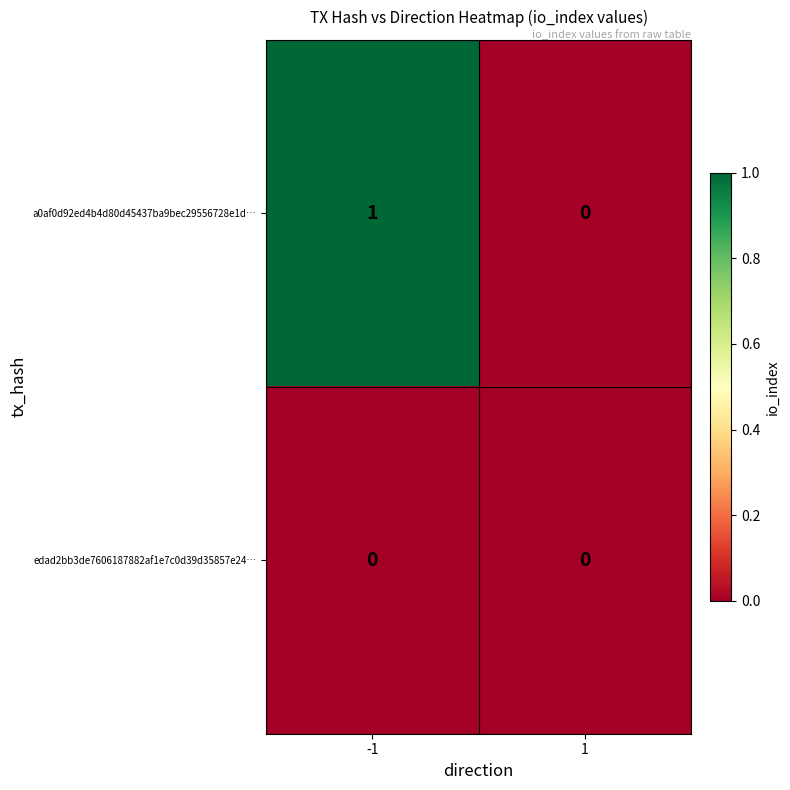

Which series changed the most between -1 and 1?

a0af0d92ed4b4d80d45437ba9bec29556728e1d…